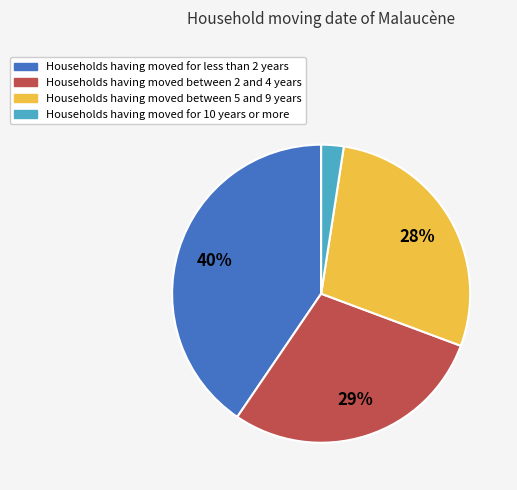

Is there a majority slice in this chart?

No